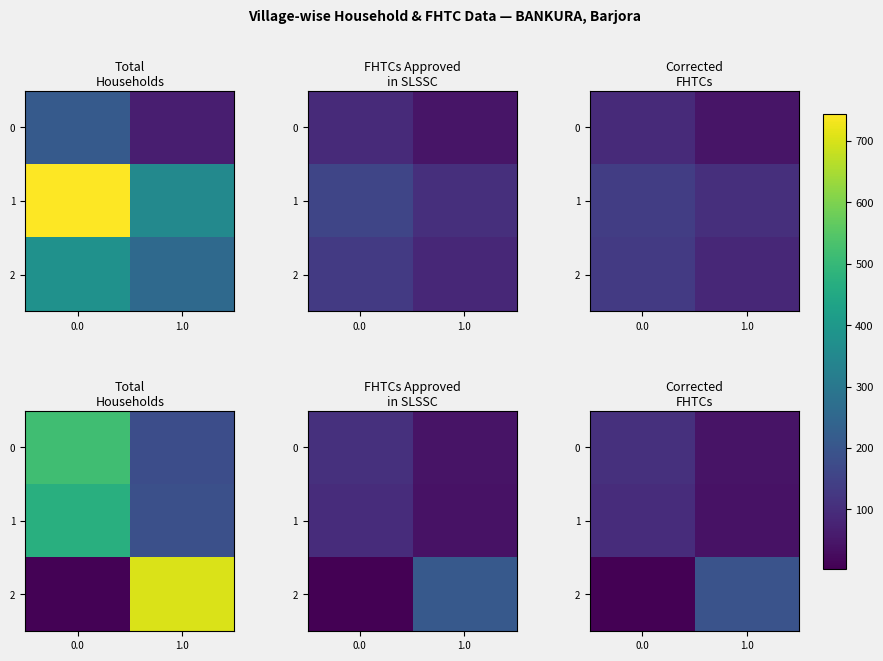

How many distinct data groups are displayed?

3